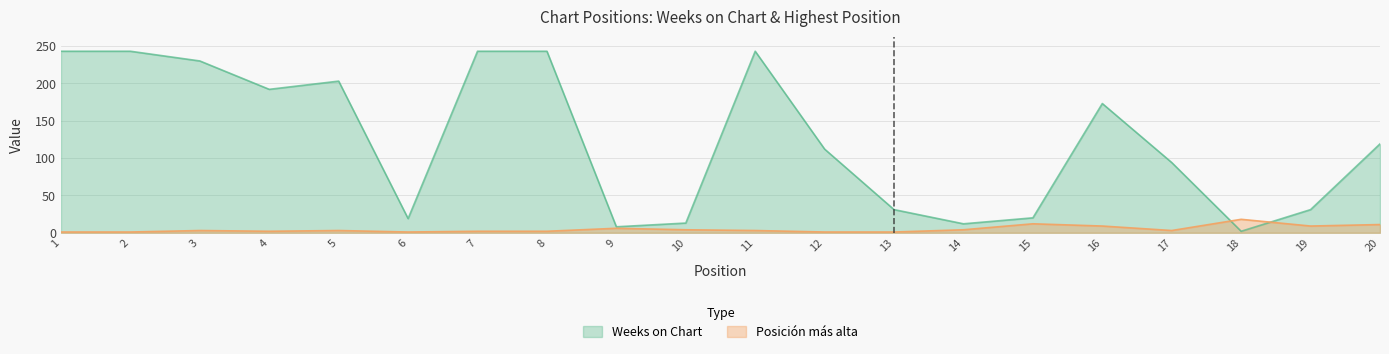

What is the value of the Posición más alta point at the 20th from the left?

11